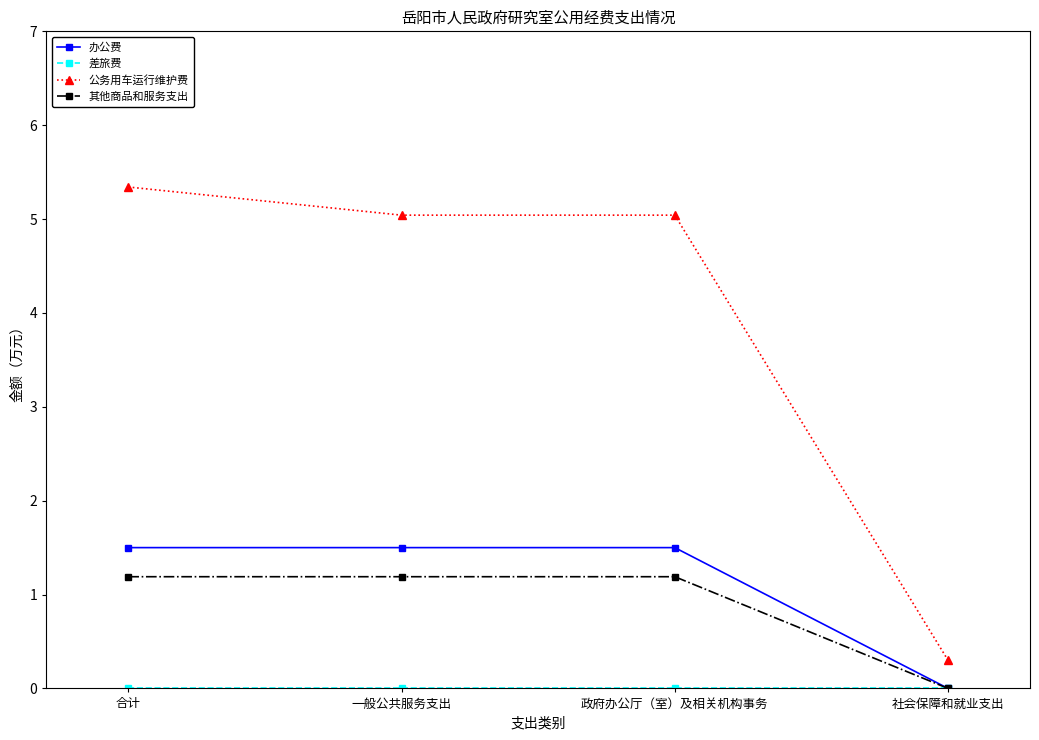

True or false: 公务用车运行维护费 and 其他商品和服务支出 intersect in this chart.

False